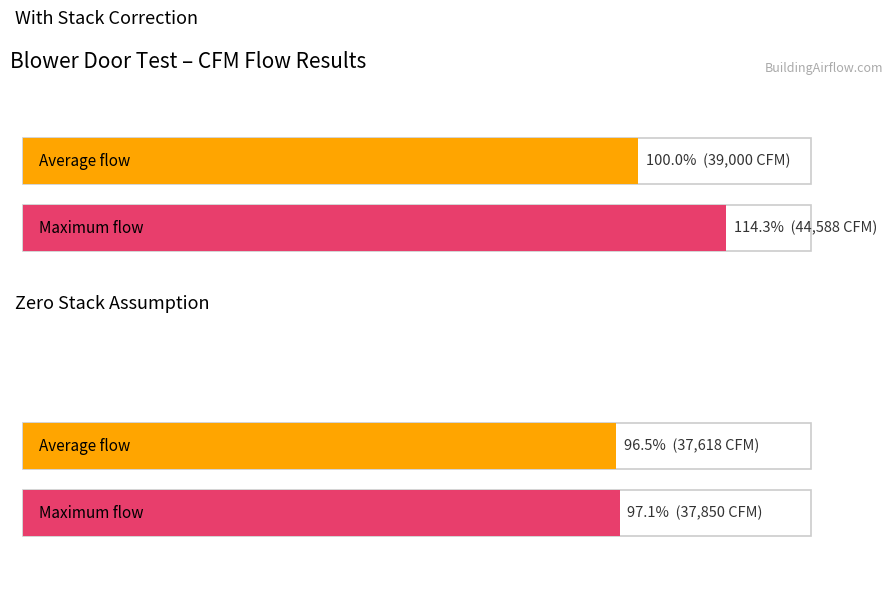

What is the sum of all Maximum utilization values?

82438.3